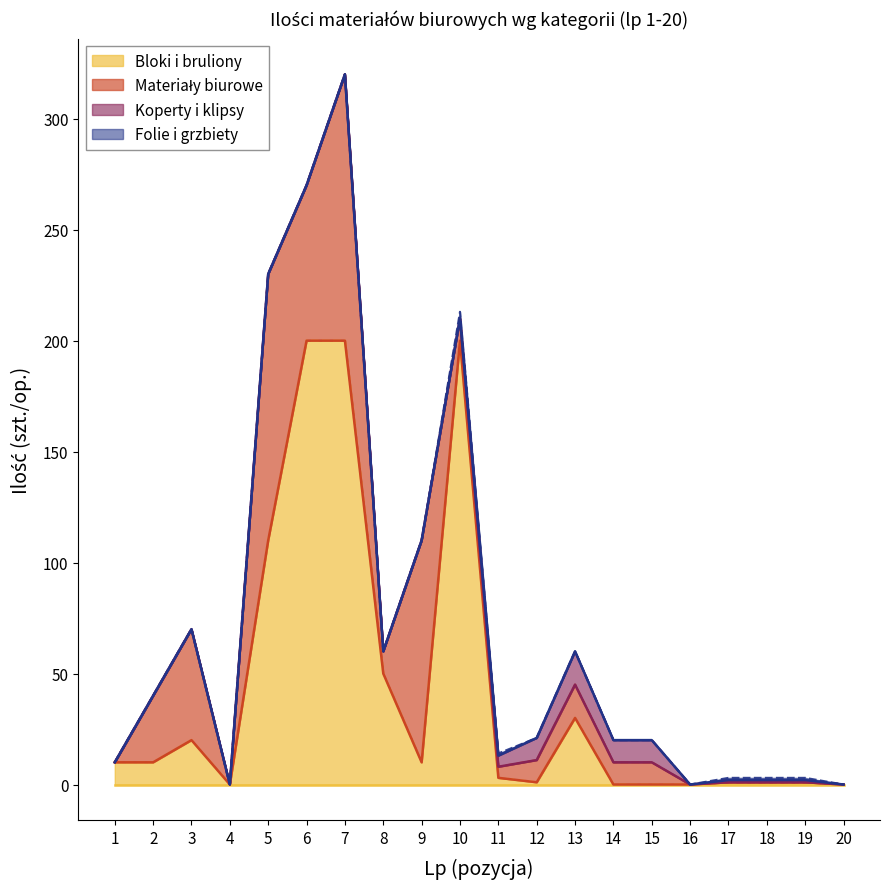

How many data points in Bloki i bruliony are above 10?

7